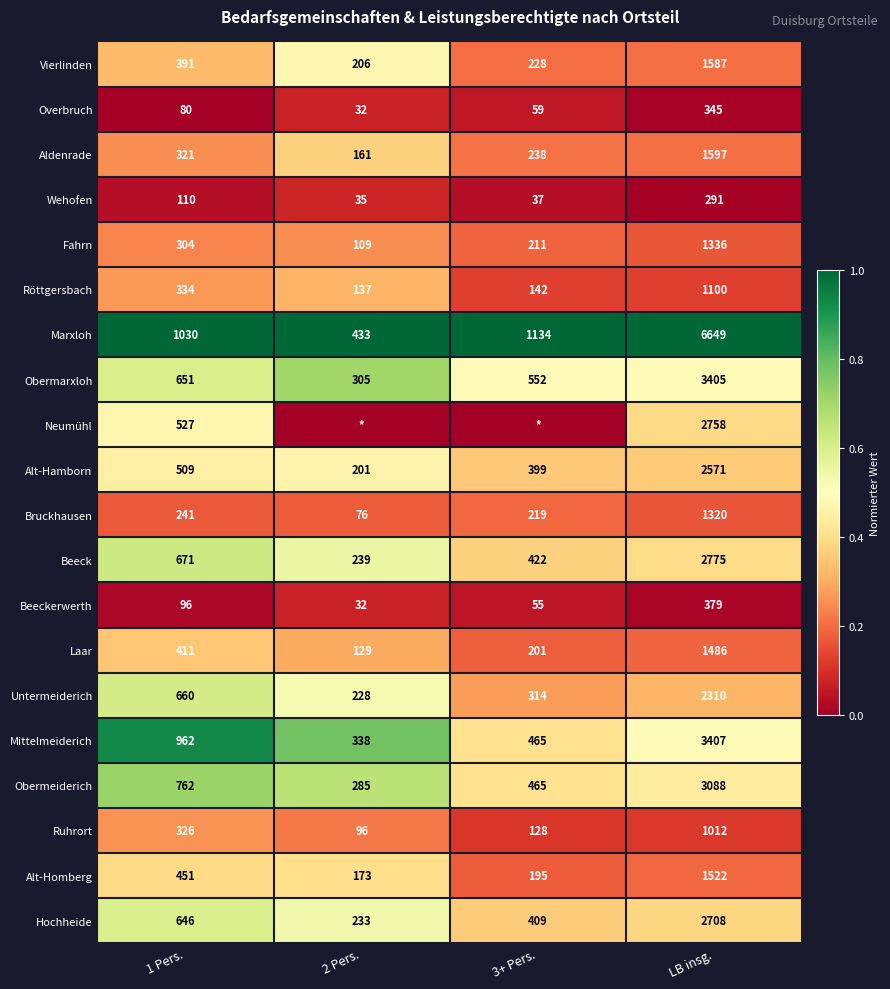

What is the difference between the Fahrn values at 3+ Pers. and 1 Pers.?

93